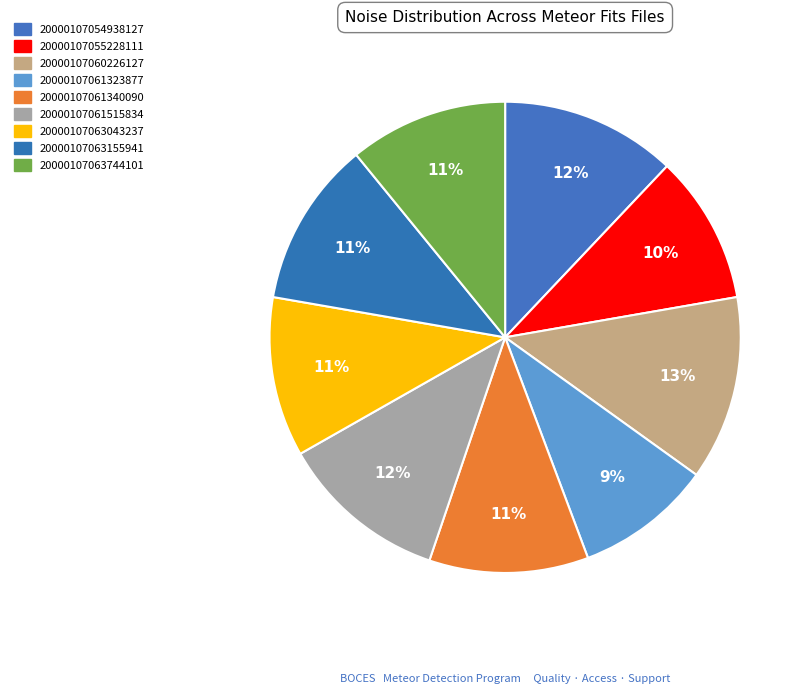

True or false: 20000107063155941 accounts for 11% of the total.

True